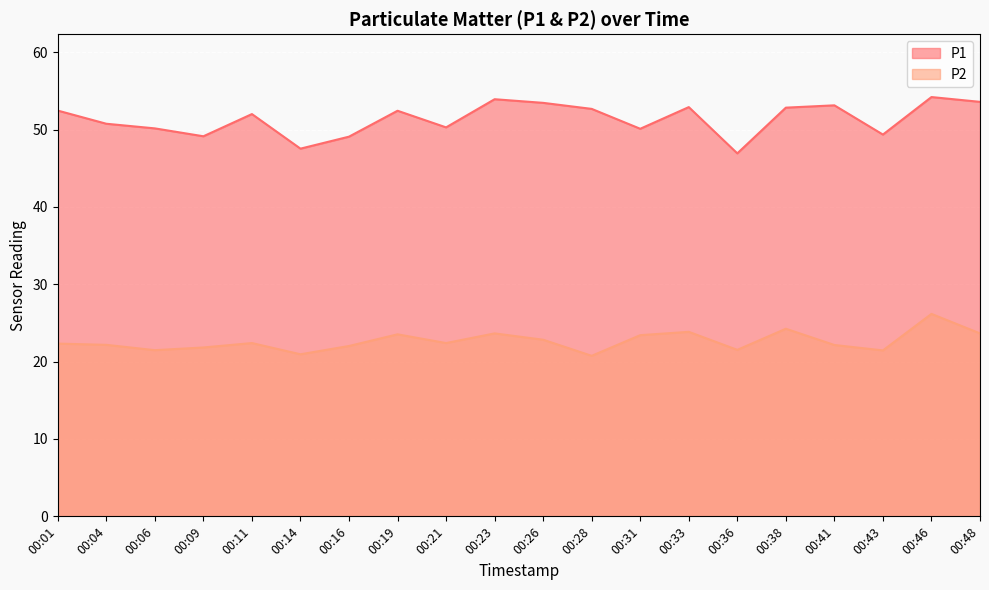

List the series in order of their overall mean, highest first.

P1, P2